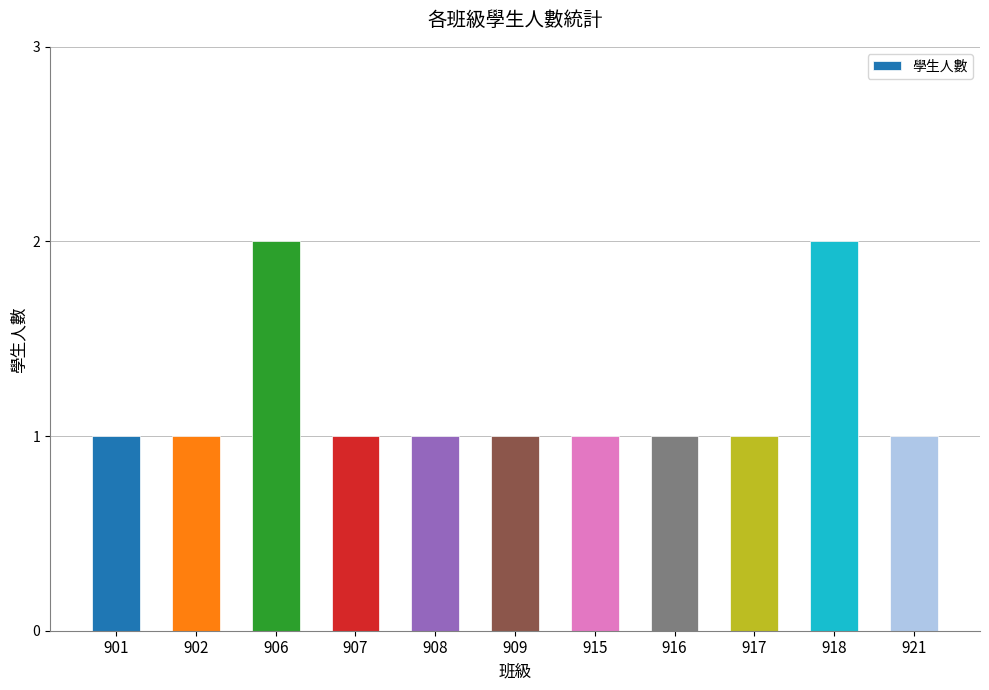

How many bars are there in total?

11